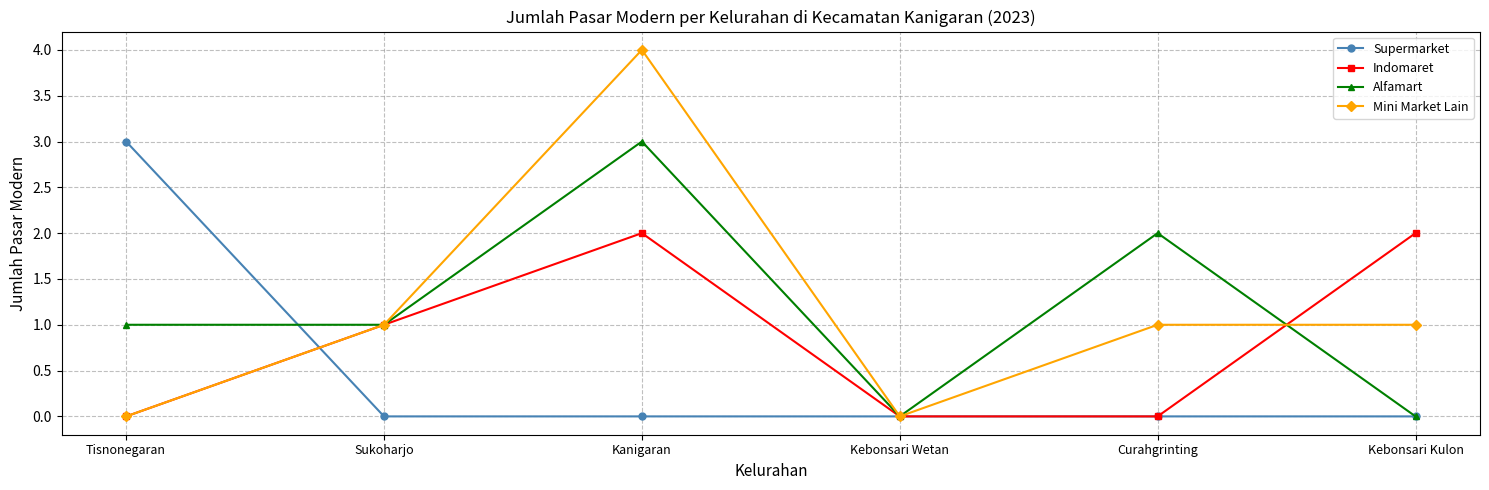

At which category is the sum across all series the highest?

Kanigaran